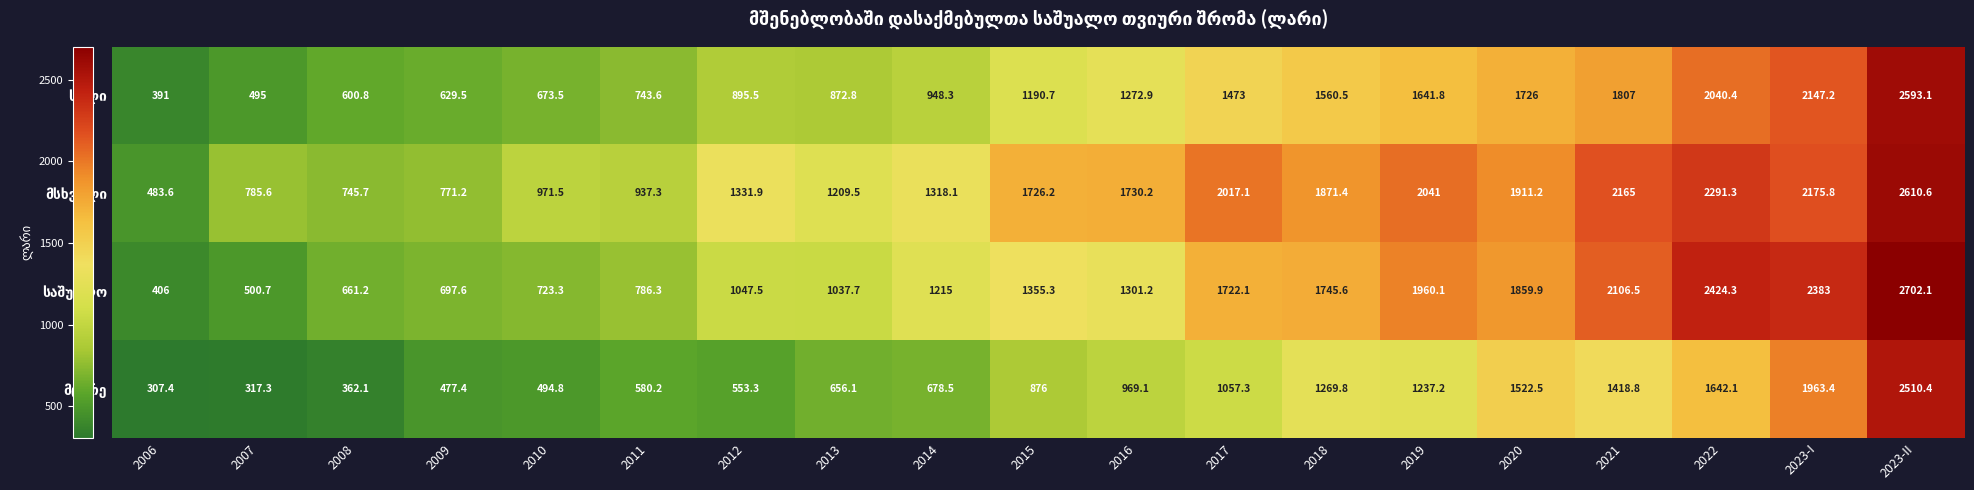

What is the difference between the highest and lowest values at 2009?

293.8